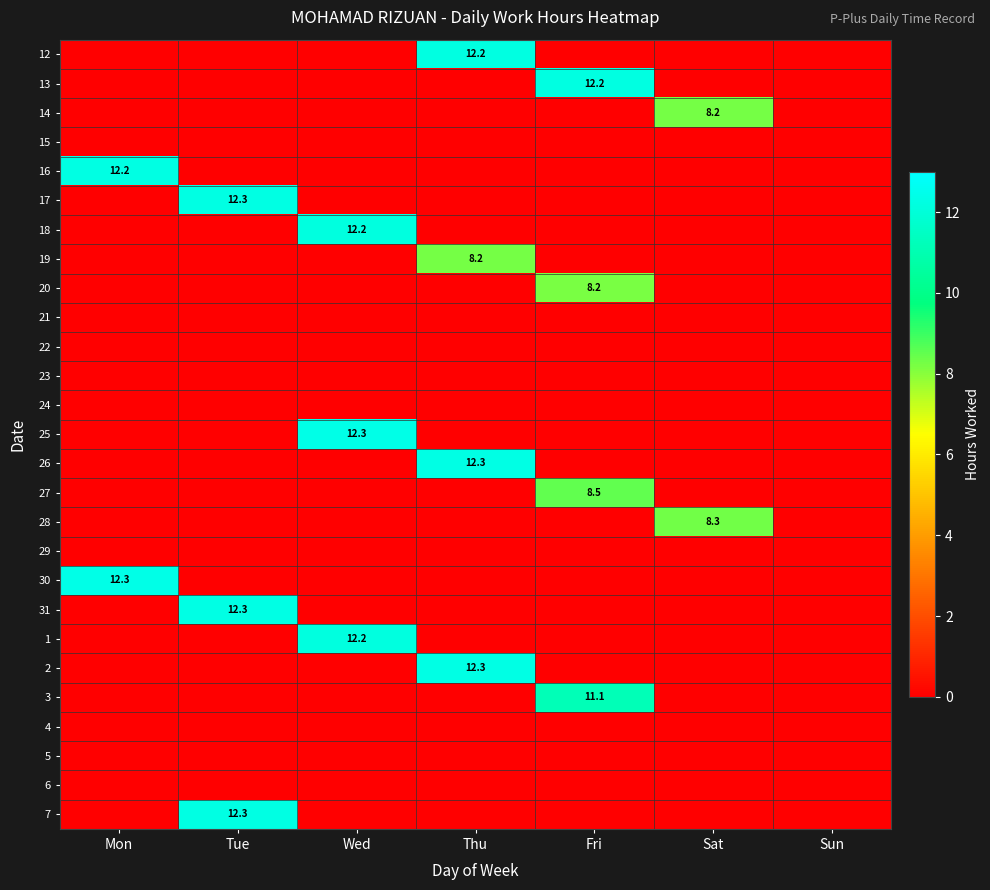

How many data points does each series have?

7